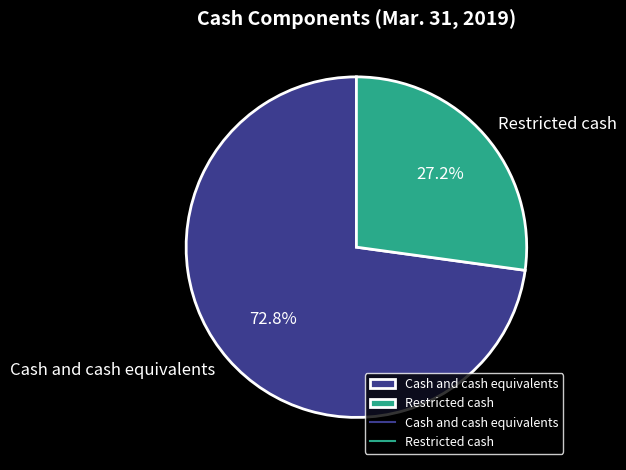

Approximately how many times larger is the value at Restricted cash compared to Cash and cash equivalents?

0.4